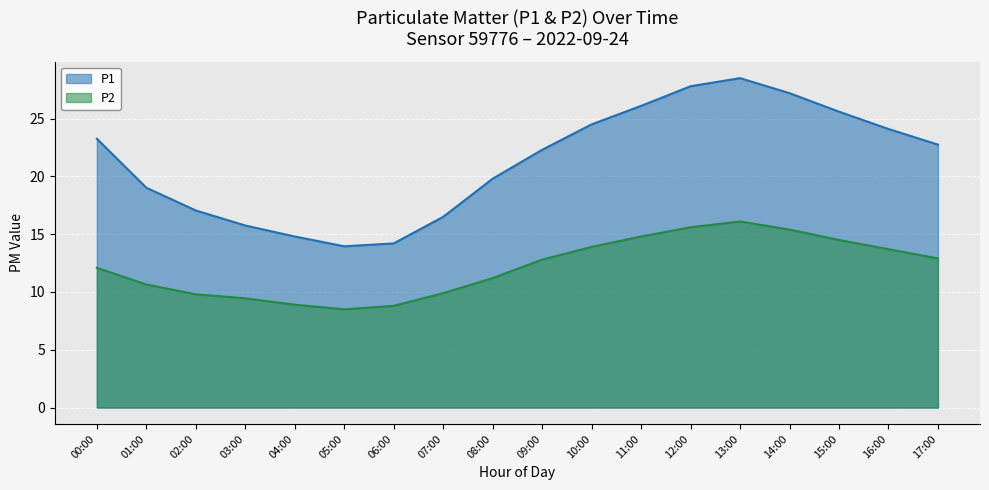

How many data points in P1 are above 22?

10